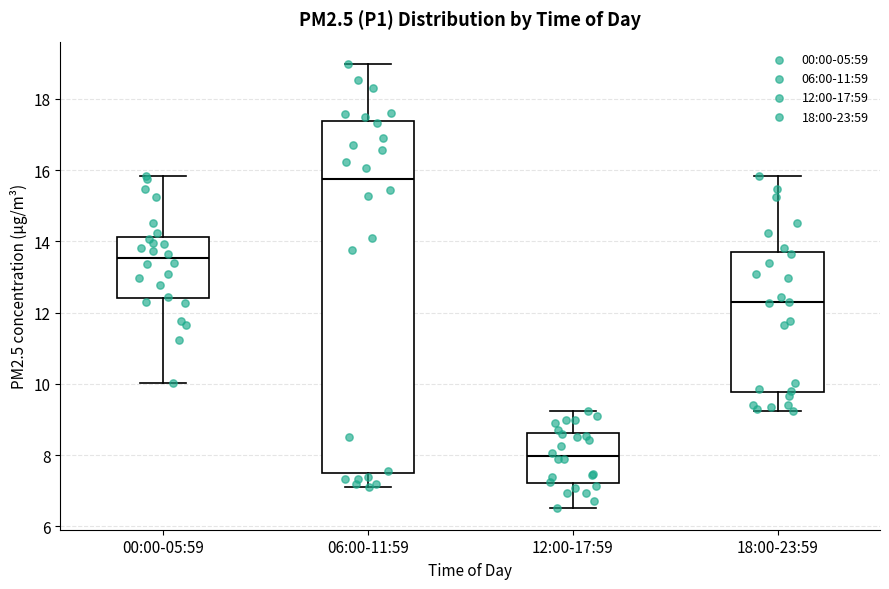

Reading left to right, read every box against the y-axis: the position of its median line, the range the box covers, and the ends of its whiskers. The values are not printed on the chart, so give them approximately, as read against the axis.

00:00-05:59: median 13.6, box 12.4 to 14.2, whiskers 10.0 to 15.8
06:00-11:59: median 15.8, box 7.6 to 17.4, whiskers 7.2 to 19.0
12:00-17:59: median 8.0, box 7.2 to 8.6, whiskers 6.6 to 9.2
18:00-23:59: median 12.2, box 9.8 to 13.6, whiskers 9.2 to 15.8